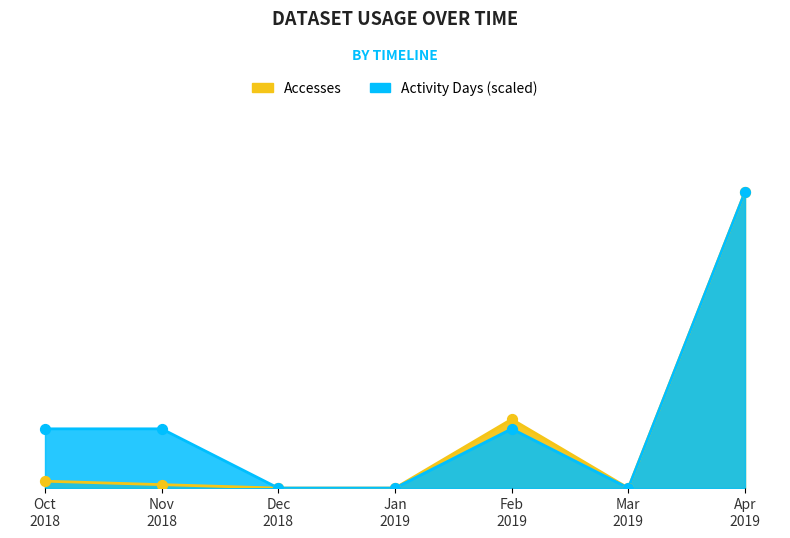

Which series has the largest Y range (max minus min)?

Accesses